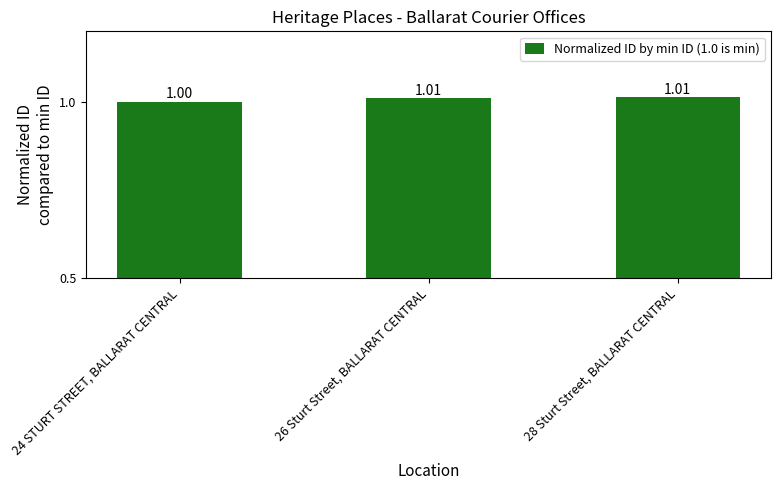

At which label is the value closest to 1?

24 STURT STREET, BALLARAT CENTRAL